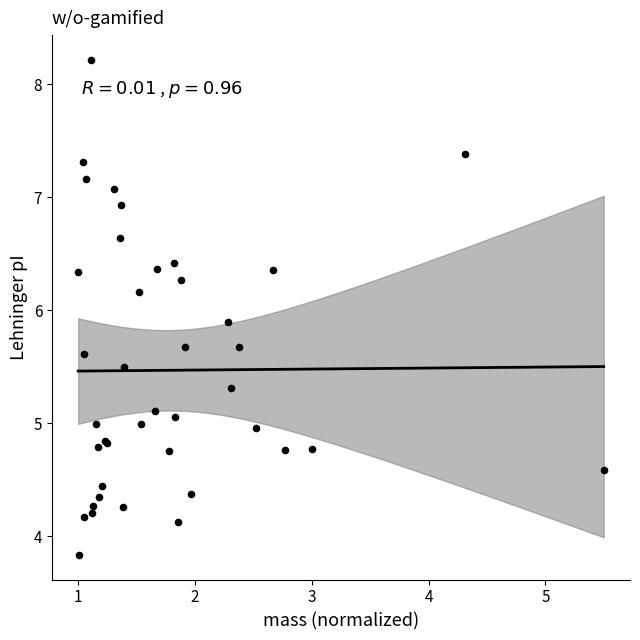

What Y value in the scatter plot is closest to 6?

5.9